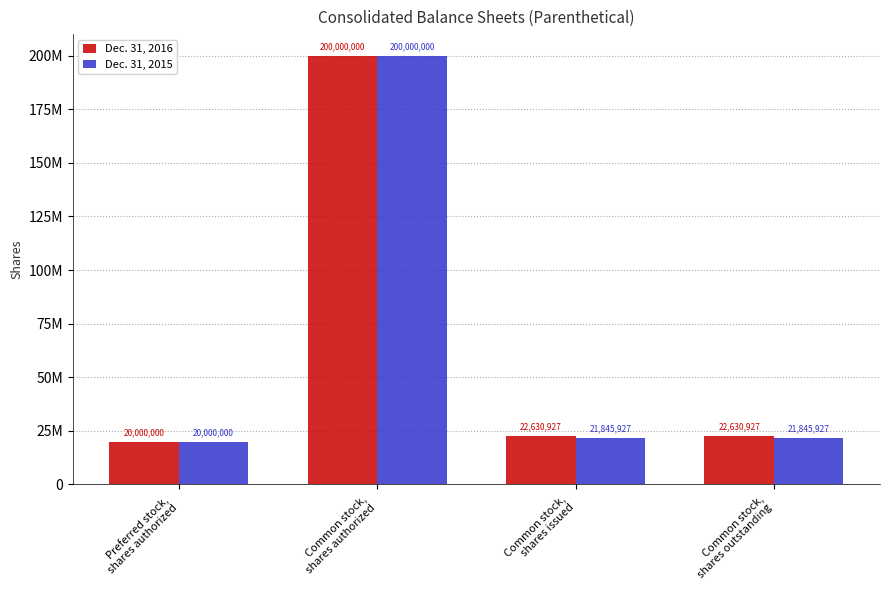

What is the total value across all series at Common stock,
shares issued?

44476854